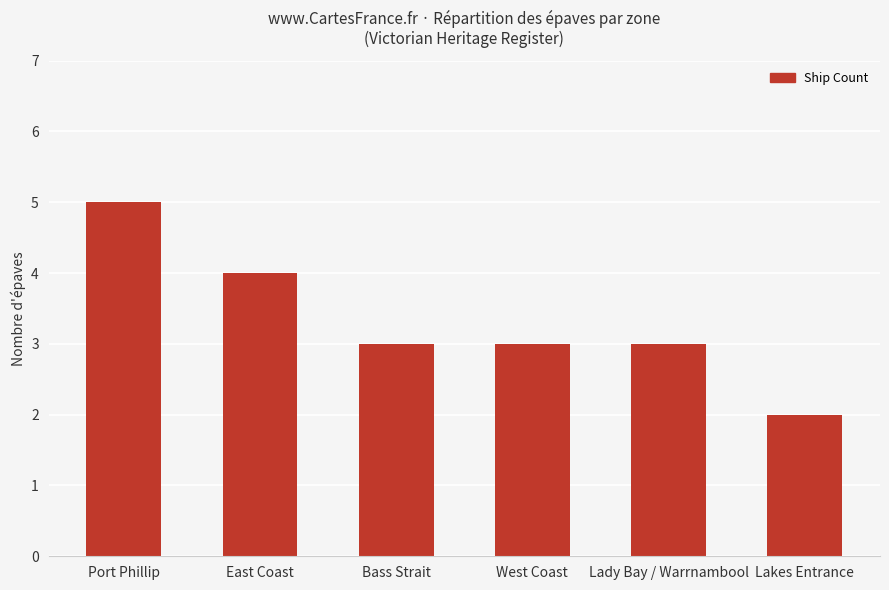

Is it true that the value at Lady Bay / Warrnambool is 5?

False